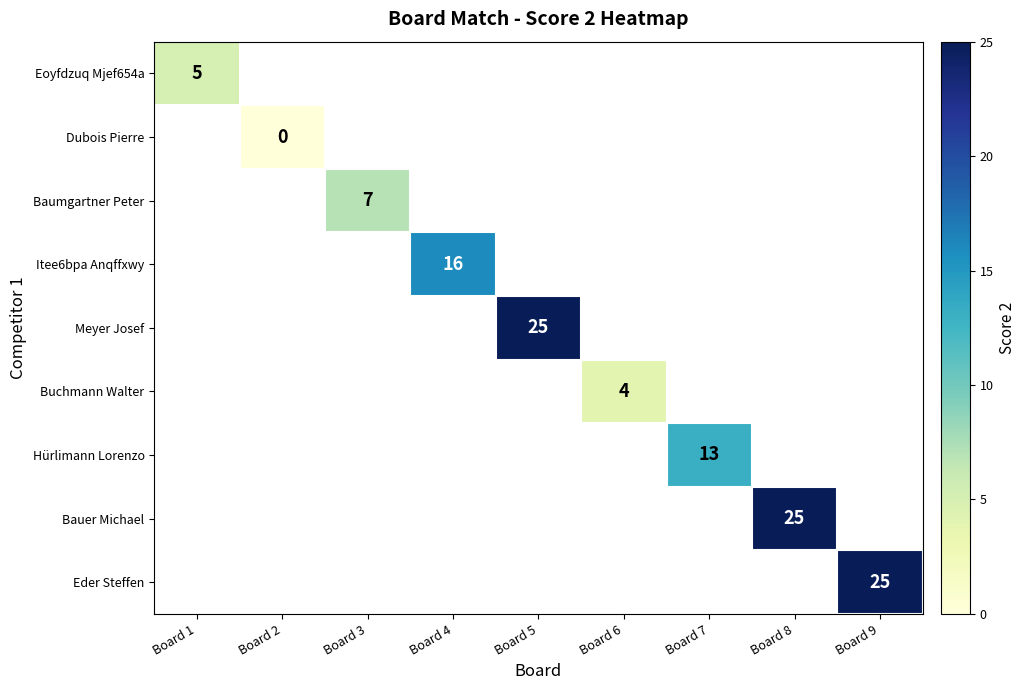

The Buchmann Walter series shows 4 at Board 6. True or false?

True